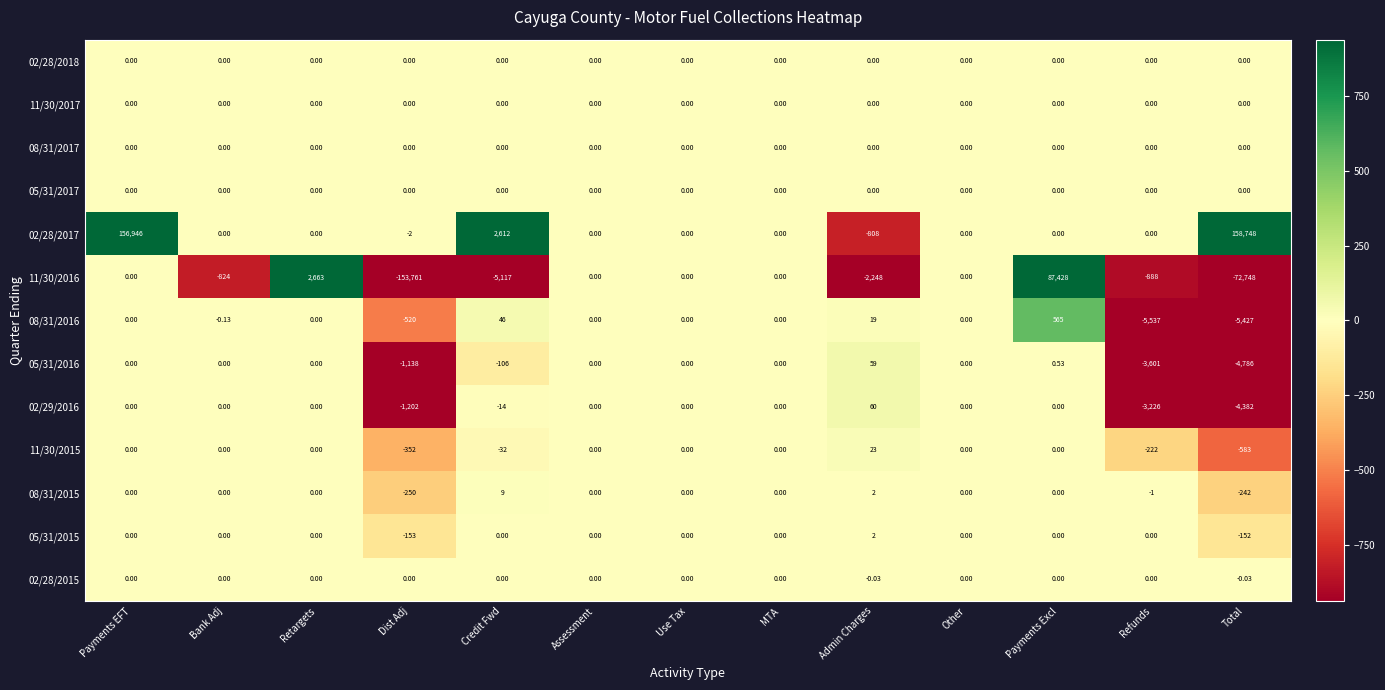

Which series has the largest range (max minus min)?

11/30/2016